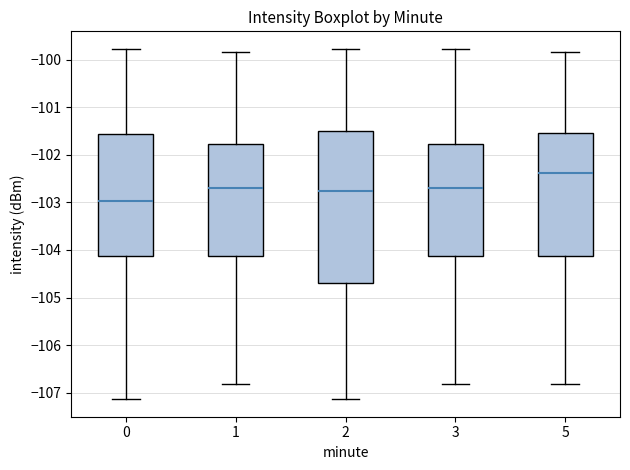

Reading left to right, transcribe this box plot: for each box, give where its median line is, the range the box spans, and where its two whiskers end, as read against the y-axis. The values are not printed on the chart, so give them approximately, as read against the axis.

0: median -103.0, box -104.1 to -101.6, whiskers -107.1 to -99.8
1: median -102.7, box -104.1 to -101.8, whiskers -106.8 to -99.8
2: median -102.8, box -104.7 to -101.5, whiskers -107.1 to -99.8
3: median -102.7, box -104.1 to -101.8, whiskers -106.8 to -99.8
5: median -102.4, box -104.1 to -101.5, whiskers -106.8 to -99.8